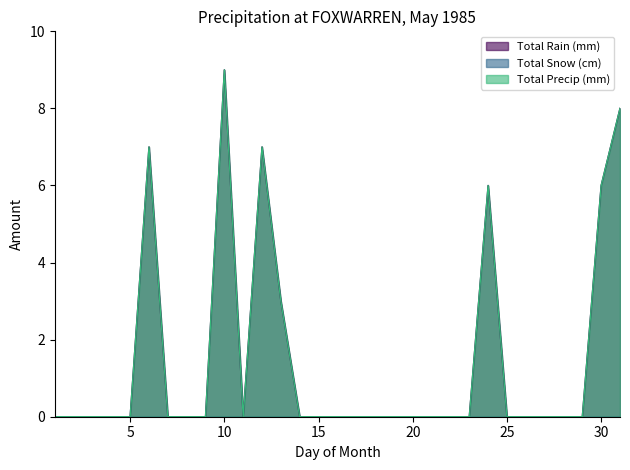

Is the value of Total Precip (mm) at 31 greater than the value of Total Rain (mm) at 10?

No